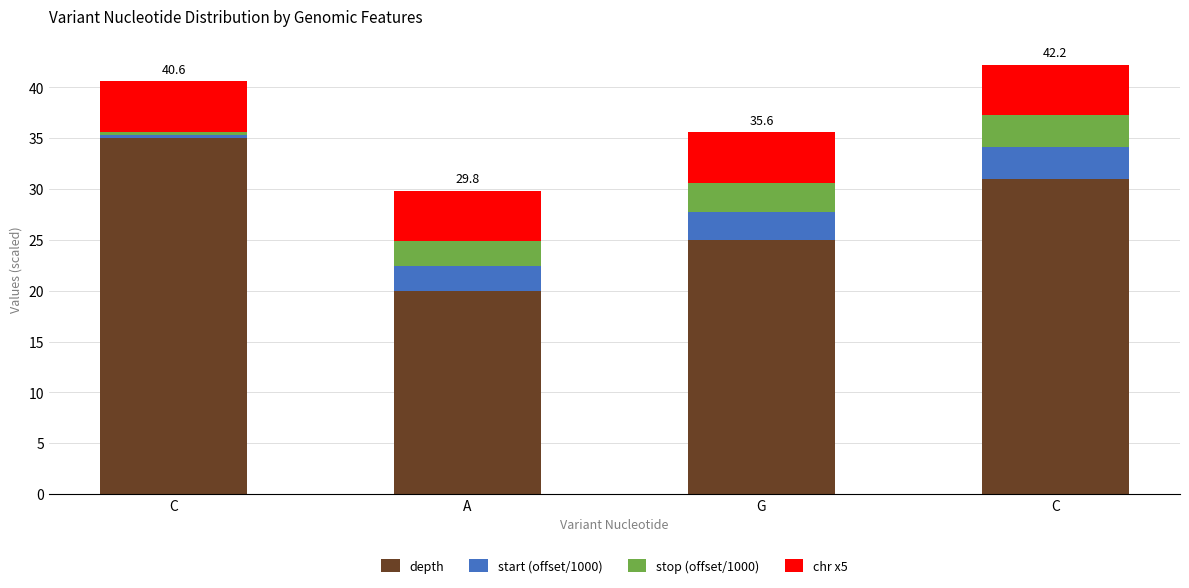

How many bars are there in total?

4